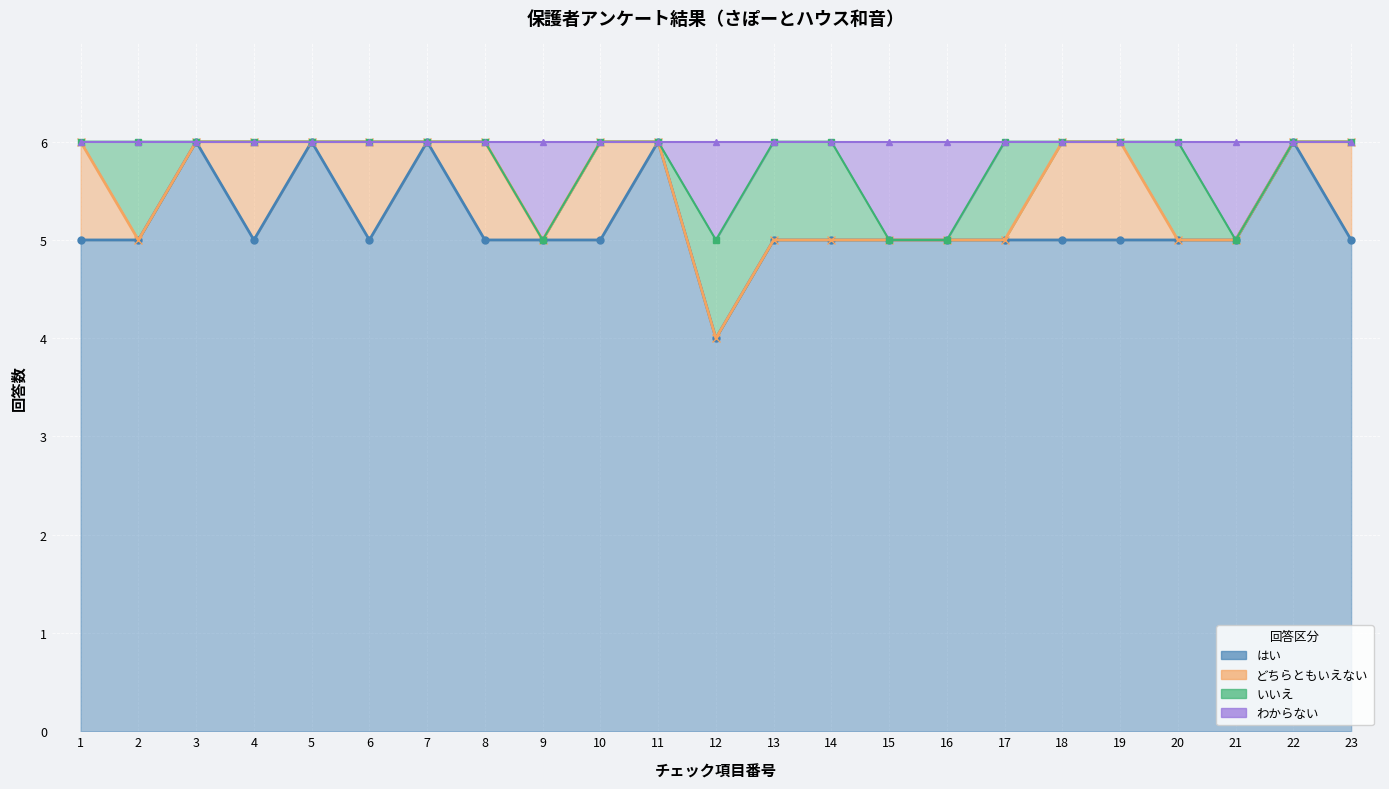

How many values in the はい series exceed 5?

5